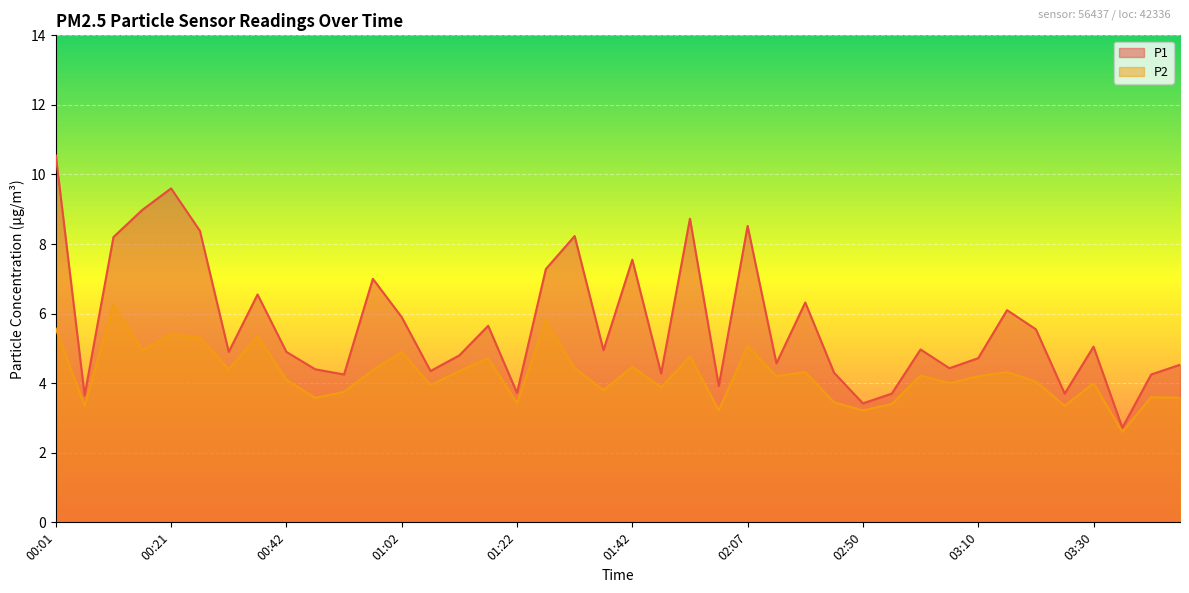

What is the label of the 39th point from the left?

03:41